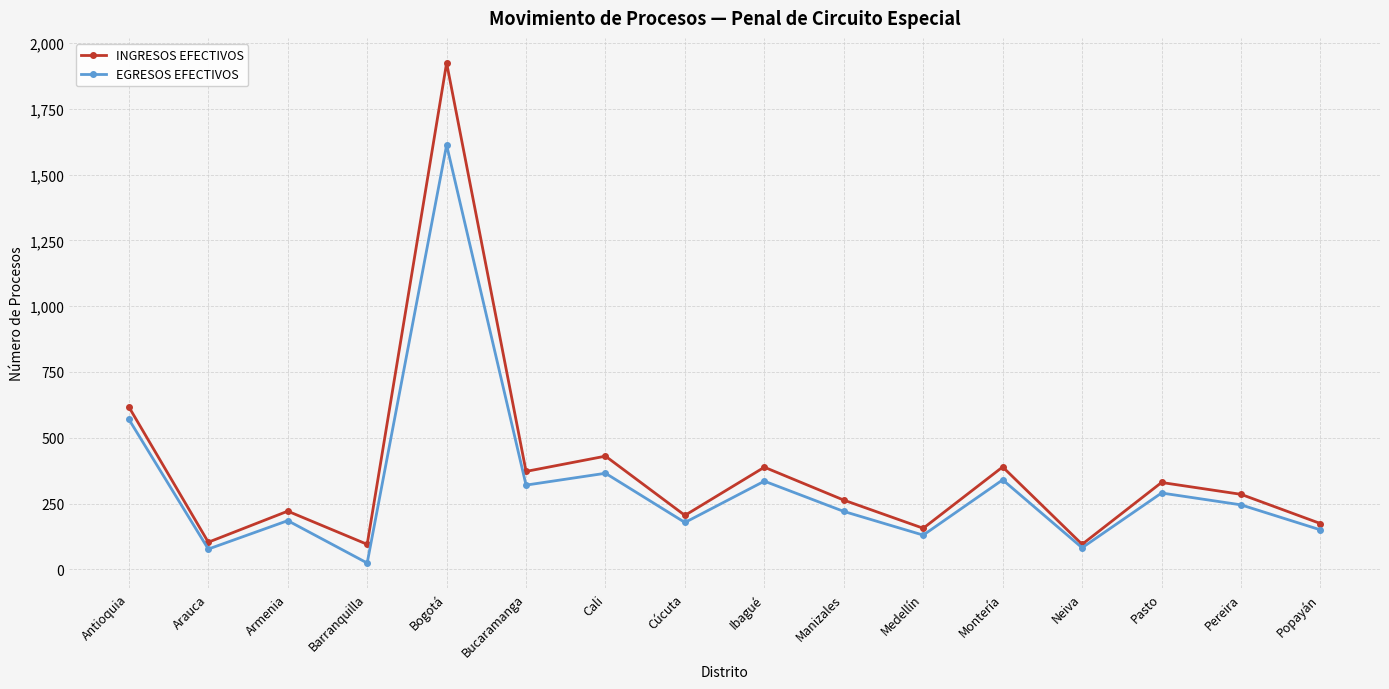

Rank the series at Popayán from highest to lowest value.

INGRESOS EFECTIVOS, EGRESOS EFECTIVOS